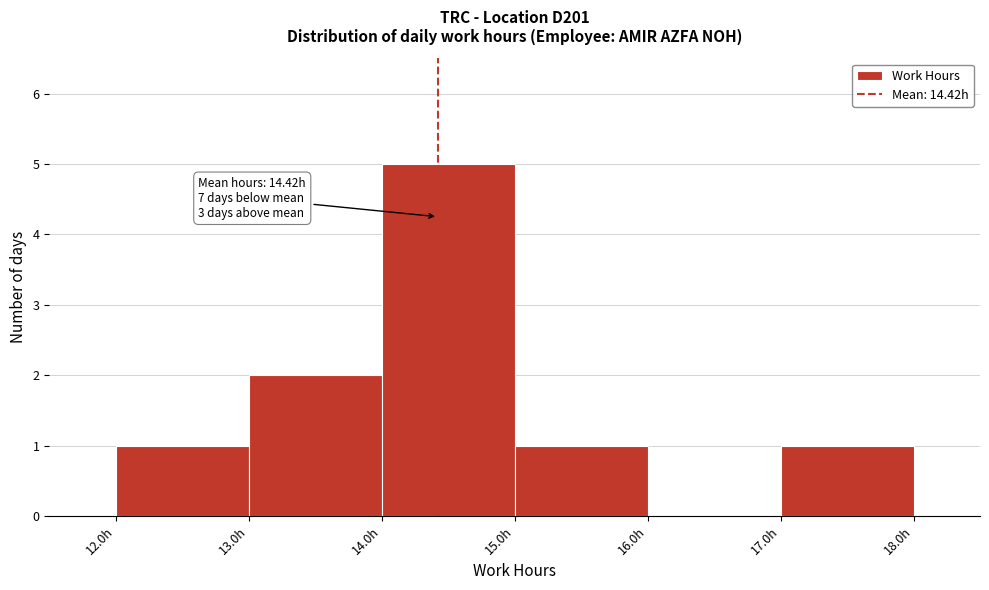

Over which range of the x-axis is the bar tallest?

14 to 15